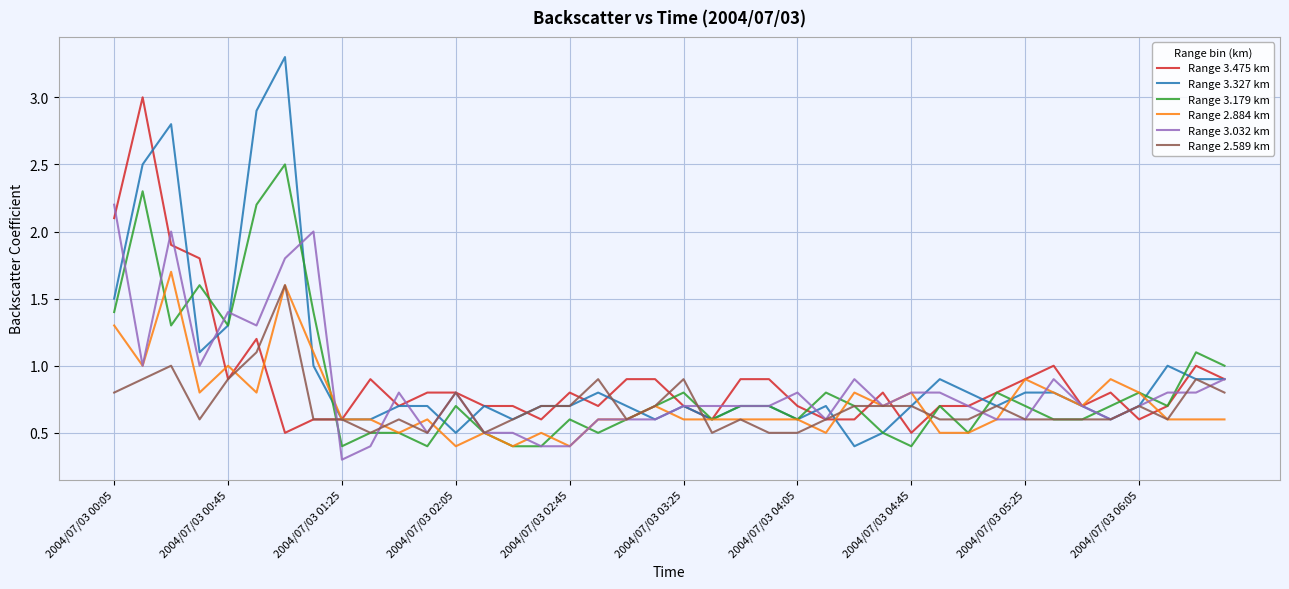

What is the difference between the maximum and minimum values in the Range 3.327 km series?

2.9